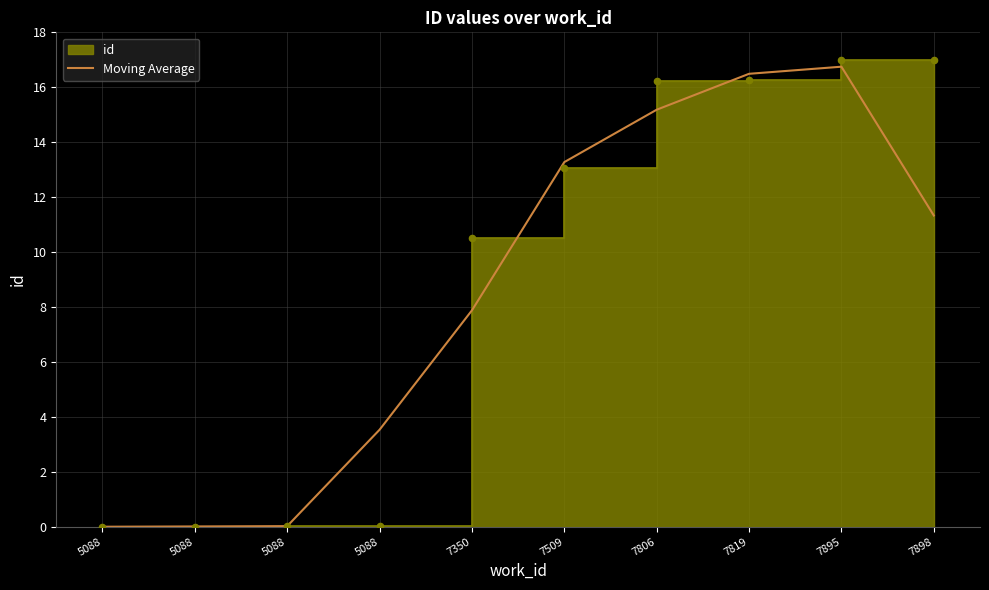

Which has a higher value, 7898 or 7819?

7819